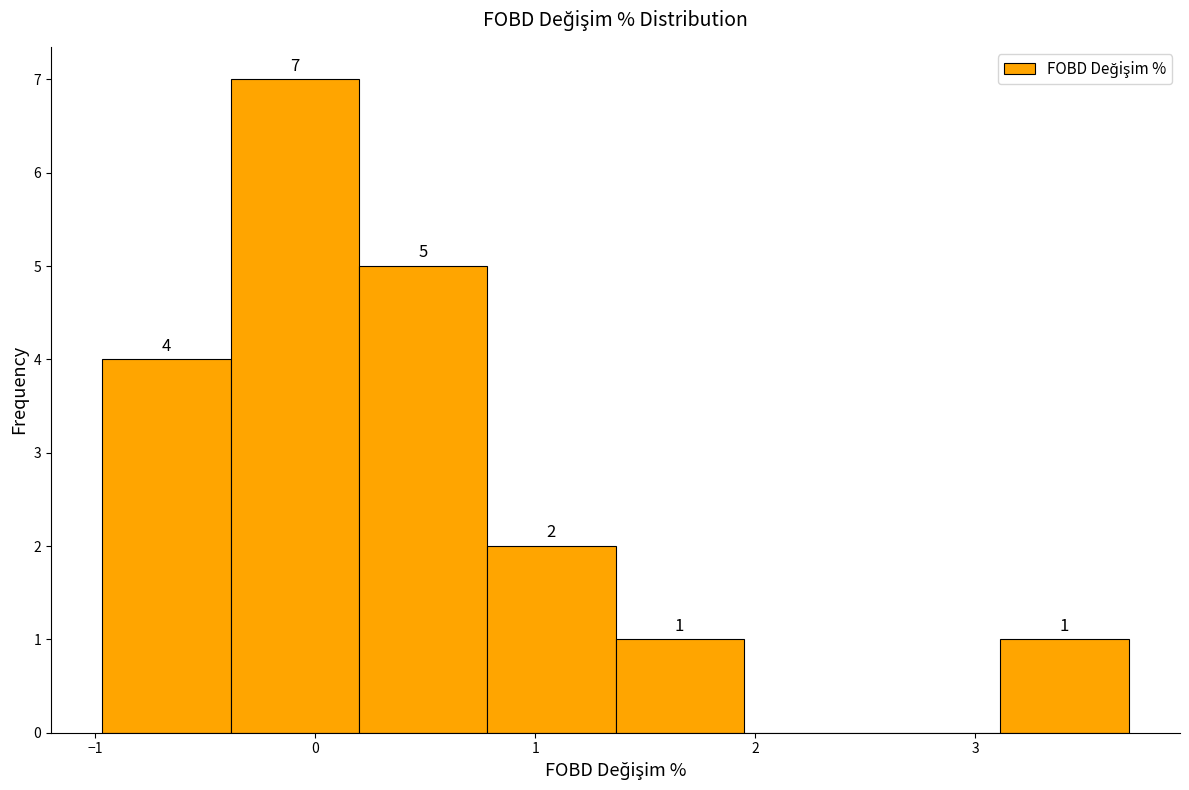

Over which range of the x-axis is the bar tallest?

-0.4 to 0.2